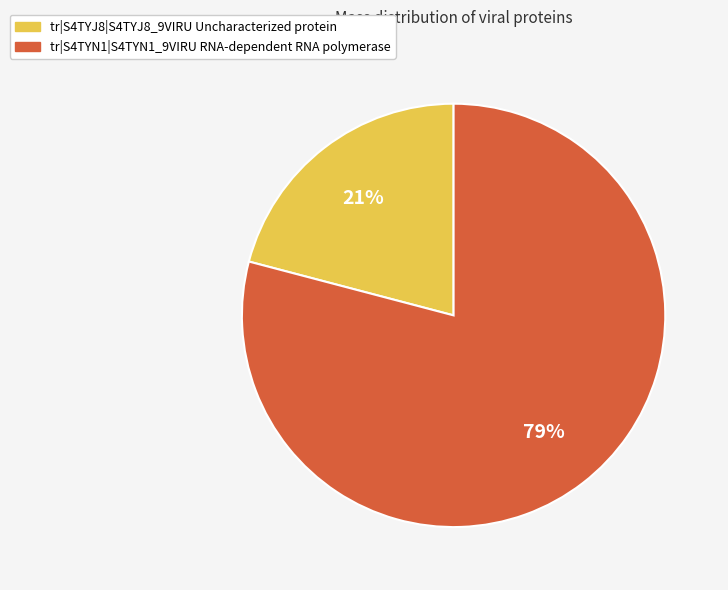

Which has a higher value, tr|S4TYJ8|S4TYJ8_9VIRU Uncharacterized protein or tr|S4TYN1|S4TYN1_9VIRU RNA-dependent RNA polymerase?

tr|S4TYN1|S4TYN1_9VIRU RNA-dependent RNA polymerase